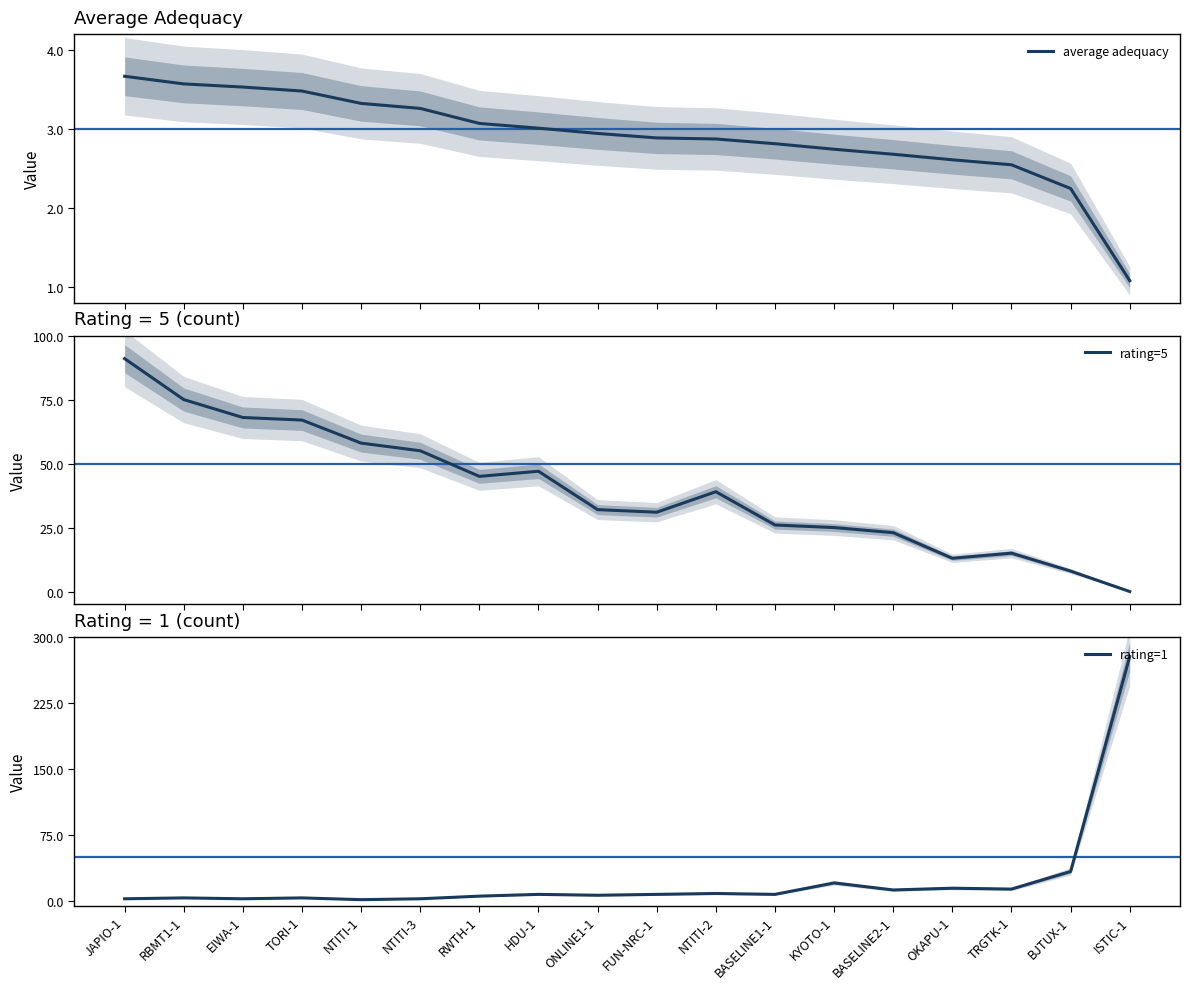

What is the value of the rating=1 point at the 13th from the left?

21.0